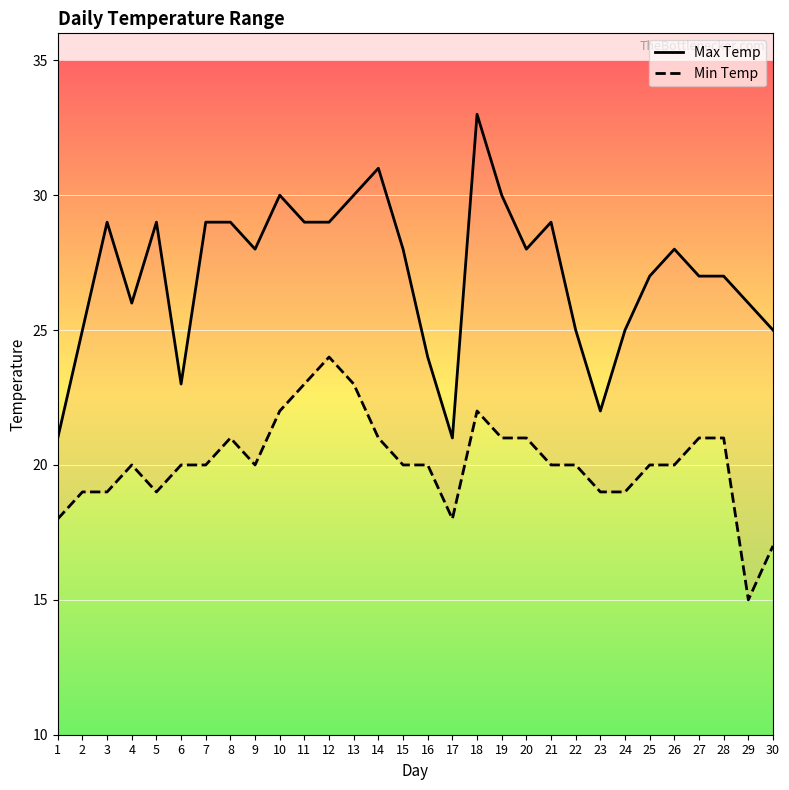

How many series are shown in this chart?

2